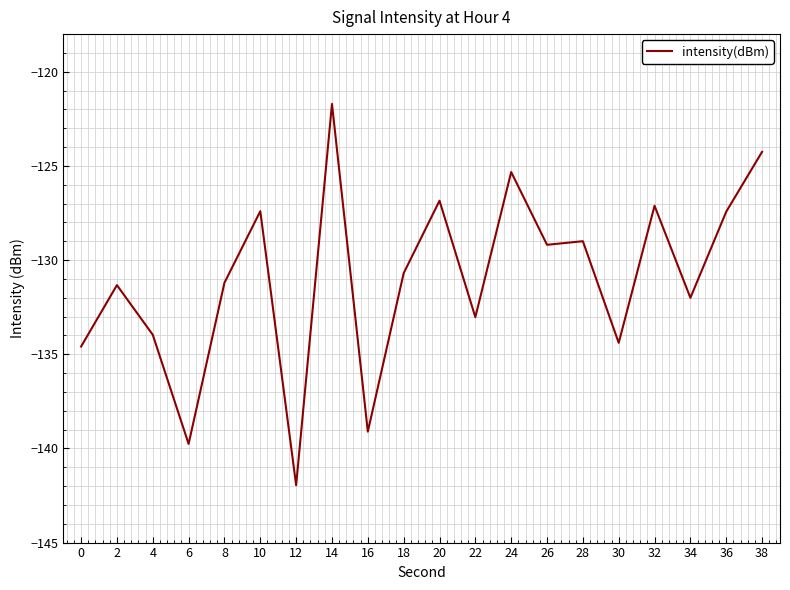

Count the number of data series in this chart.

1